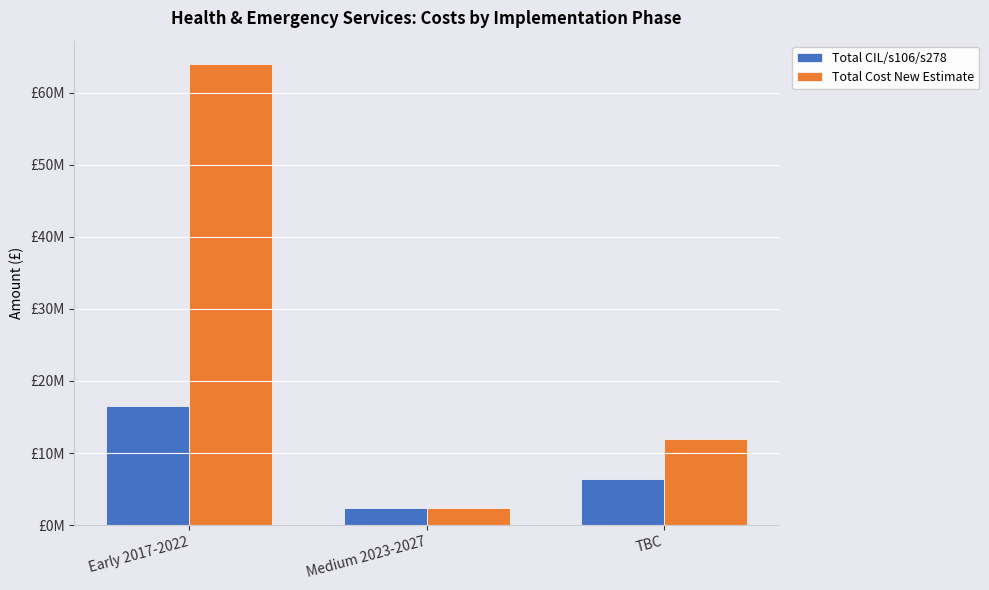

Rank the series by their maximum value, from lowest to highest.

Total CIL/s106/s278, Total Cost New Estimate